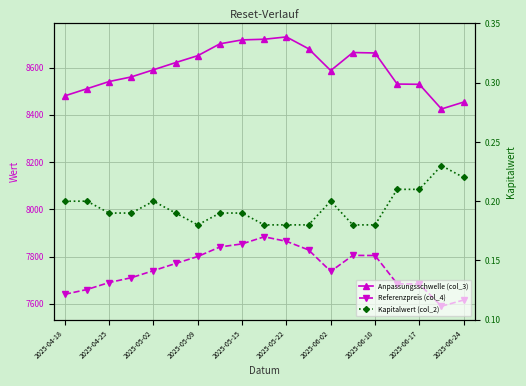

True or false: Referenzpreis (col_4) and Kapitalwert (col_2) cross at least once.

False